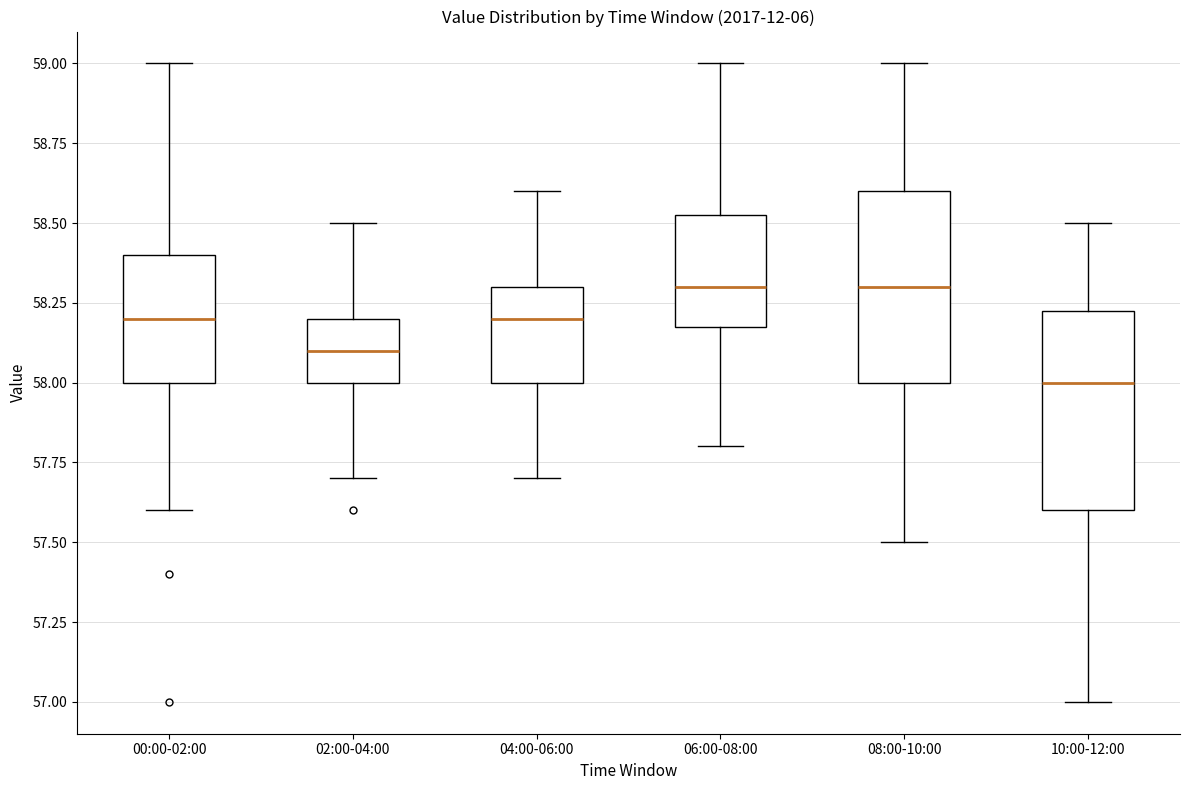

Reading left to right, read every box against the y-axis: the position of its median line, the range the box covers, and the ends of its whiskers. The values are not printed on the chart, so give them approximately, as read against the axis.

00:00-02:00: median 58.20, box 58.00 to 58.40, whiskers 57.60 to 59.00
02:00-04:00: median 58.10, box 58.00 to 58.20, whiskers 57.70 to 58.50
04:00-06:00: median 58.20, box 58.00 to 58.30, whiskers 57.70 to 58.60
06:00-08:00: median 58.30, box 58.20 to 58.55, whiskers 57.80 to 59.00
08:00-10:00: median 58.30, box 58.00 to 58.60, whiskers 57.50 to 59.00
10:00-12:00: median 58.00, box 57.60 to 58.25, whiskers 57.00 to 58.50